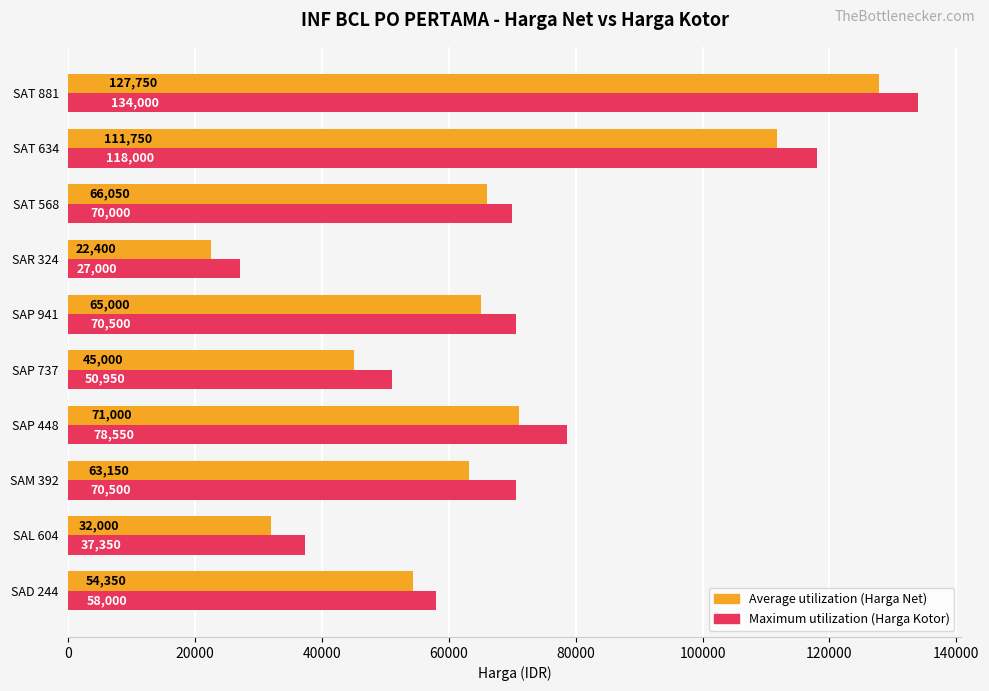

How many data points in Maximum utilization (Harga Kotor) are less than 70500?

5